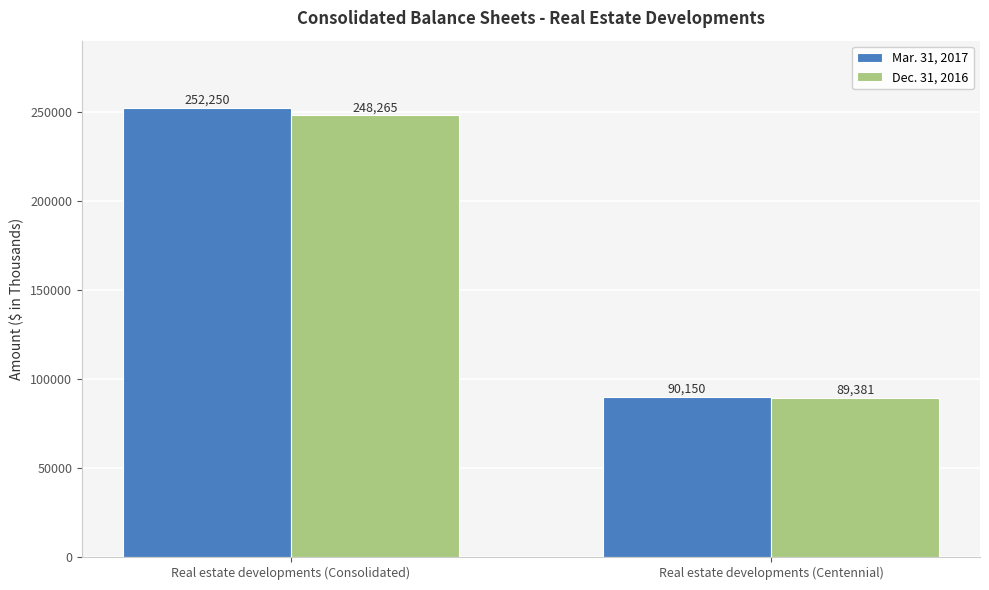

What is the difference between the highest and lowest values at Real estate developments (Centennial)?

769